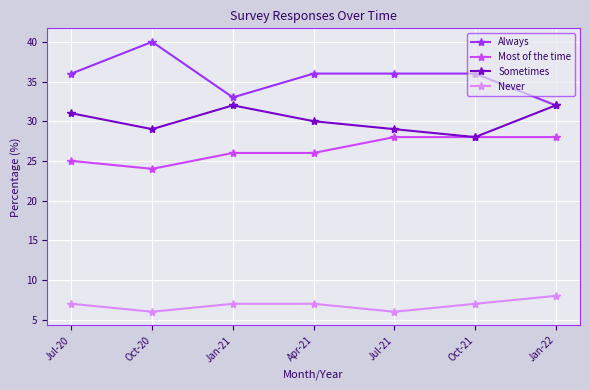

At which category does Always reach its first local peak?

Oct-20